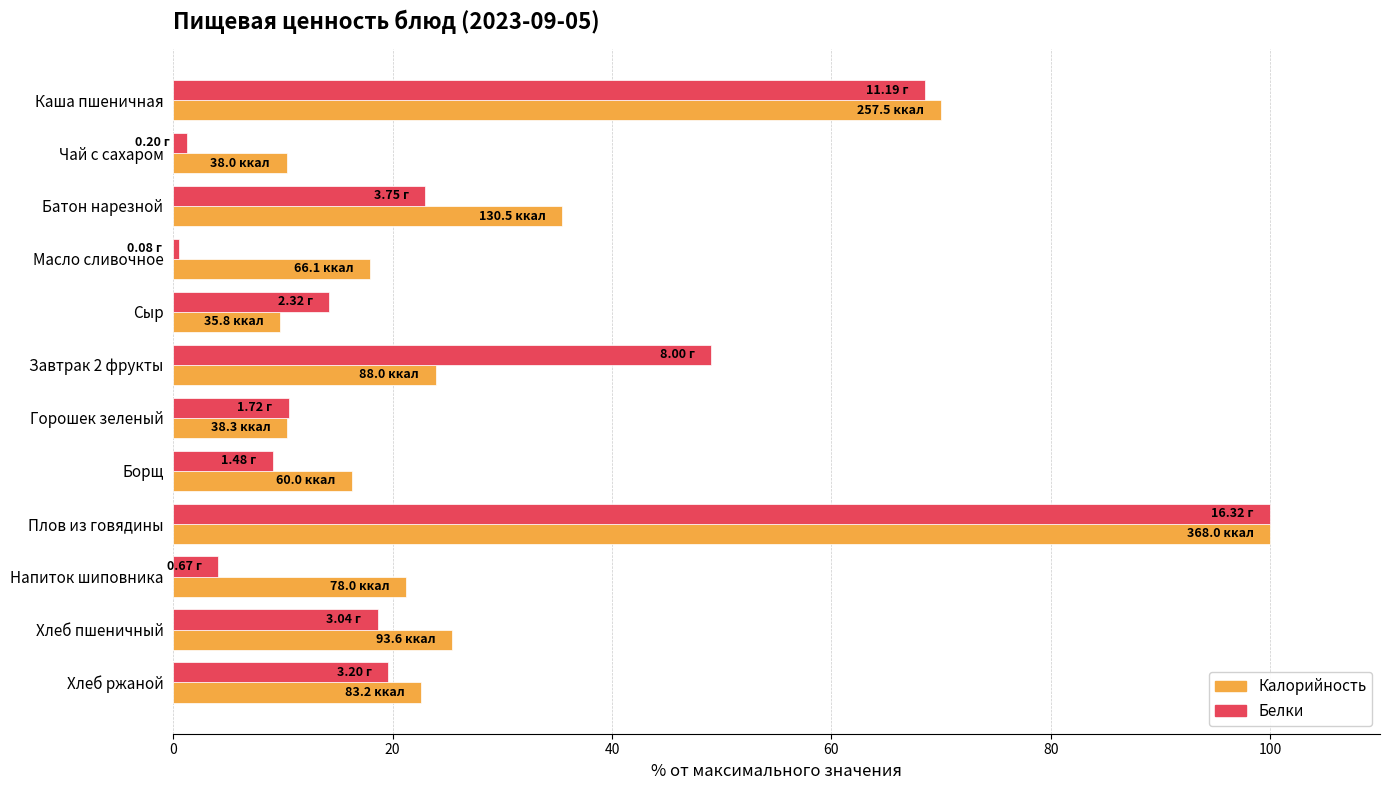

What is the difference between the highest and lowest values at Сыр?

4.5